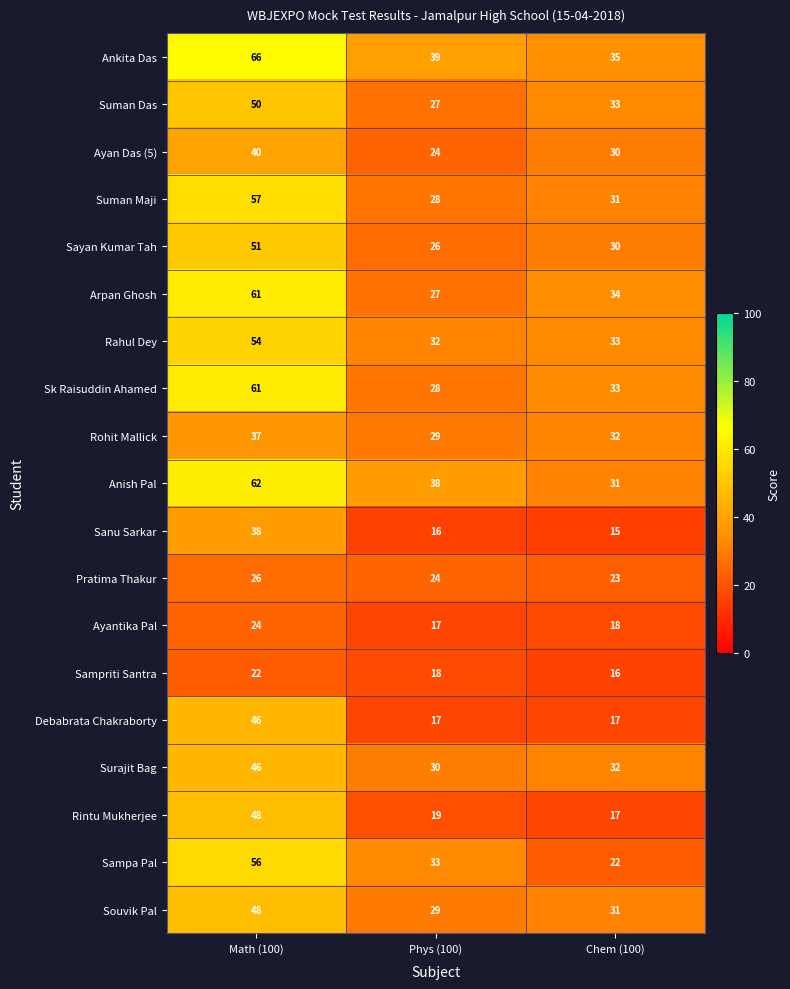

List the labels in order of Suman Maji value, smallest first.

Phys (100), Chem (100), Math (100)